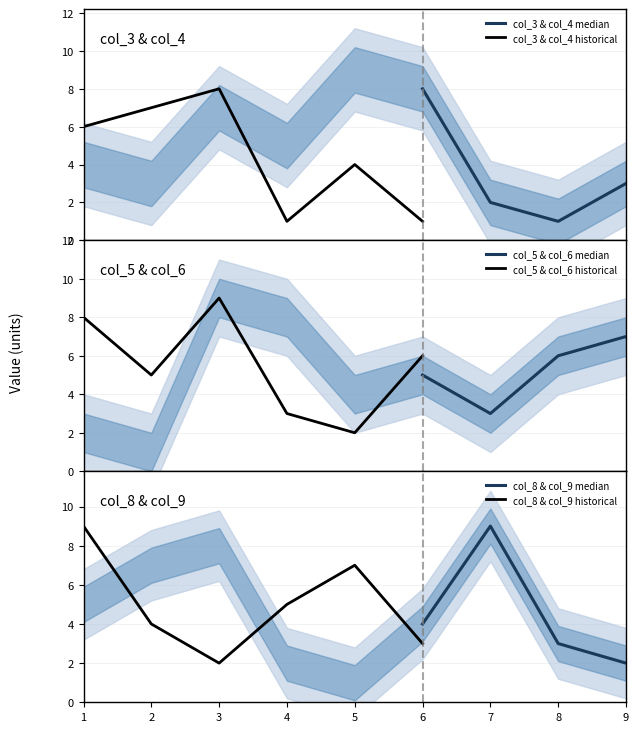

Is it true that col_8 & col_9 median equals 2 at 8?

False